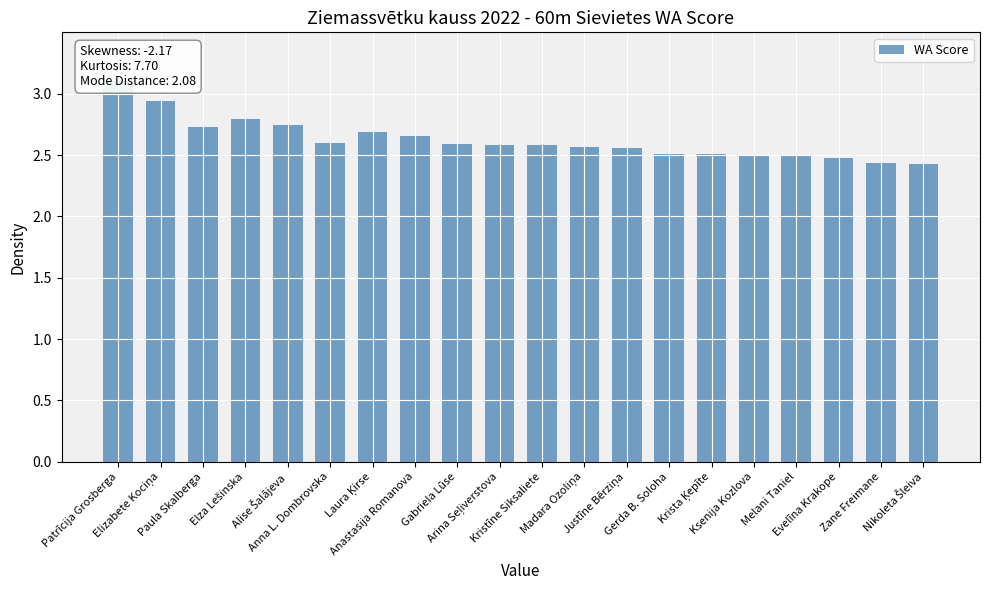

List the labels in order of value, largest first.

Patrīcija Grosberga, Elizabete Kociņa, Elza Lešinska, Alise Šalājeva, Paula Skalberga, Laura Ķirse, Anastasija Romanova, Anna L. Dombrovska, Gabriela Lūse, Arina Seļiverstova, Kristīne Siksaliete, Madara Ozoliņa, Justīne Bērziņa, Gerda B. Soloha, Krista Ķepīte, Ksenija Kozlova, Melani Taniel, Evelīna Krakope, Zane Freimane, Nikoleta Šleiva